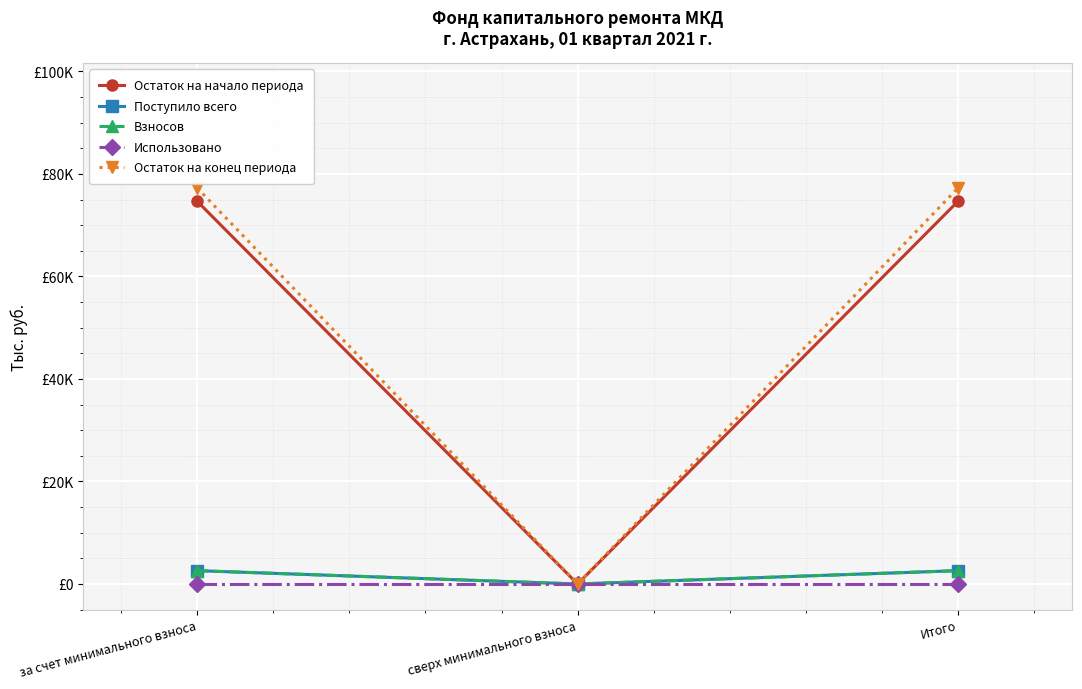

Is this an area chart (filled region under the line)?

No